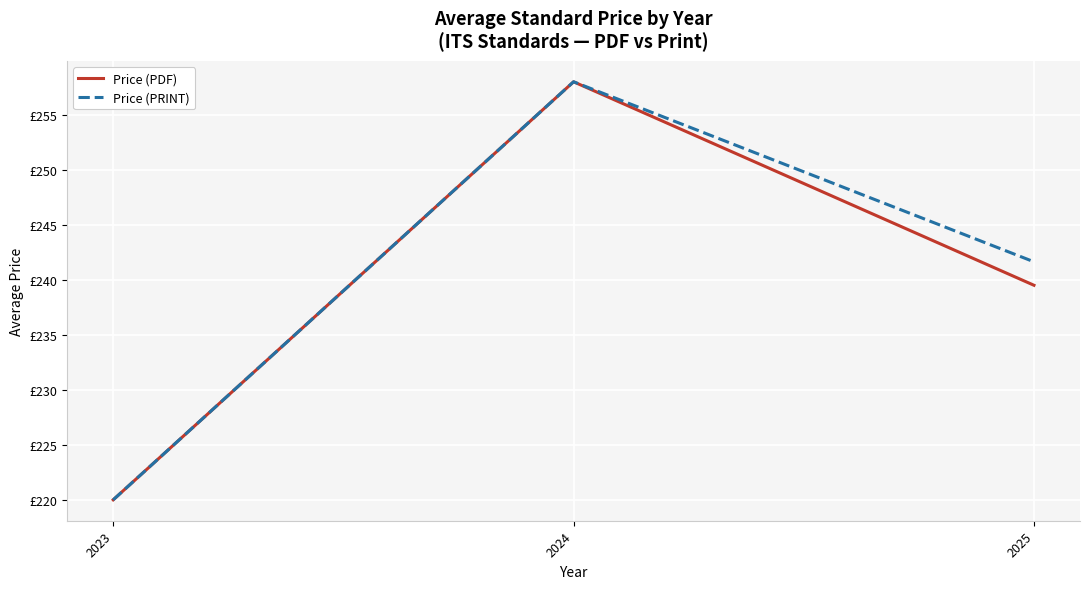

What are all the series names shown in the legend?

Price (PDF), Price (PRINT)